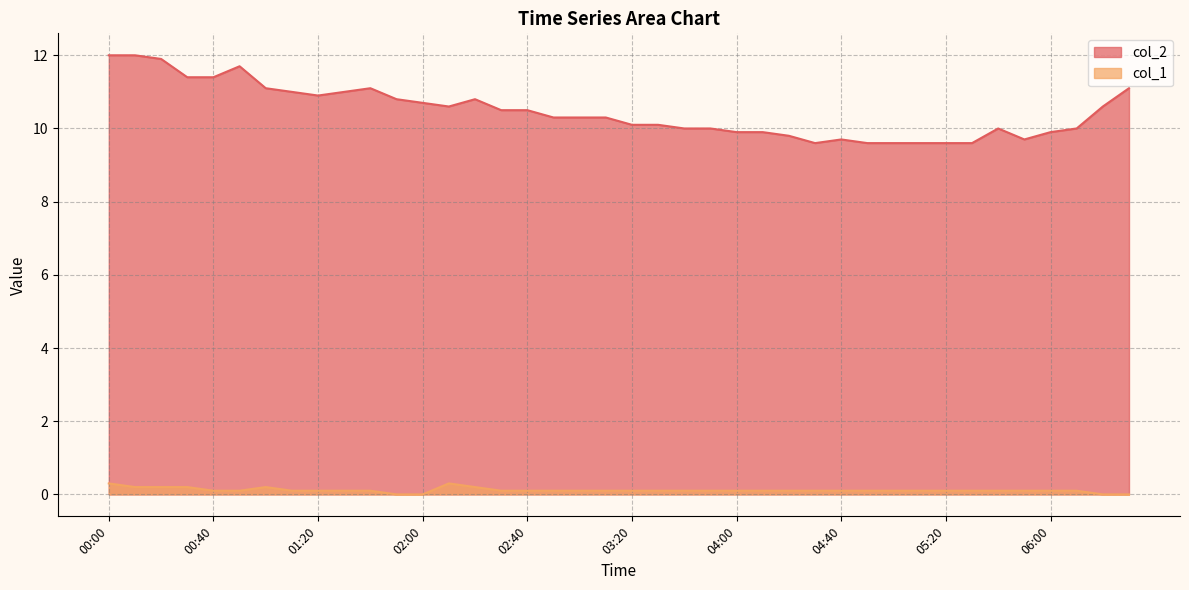

Which category has the lowest value in the col_2 series?

04:30